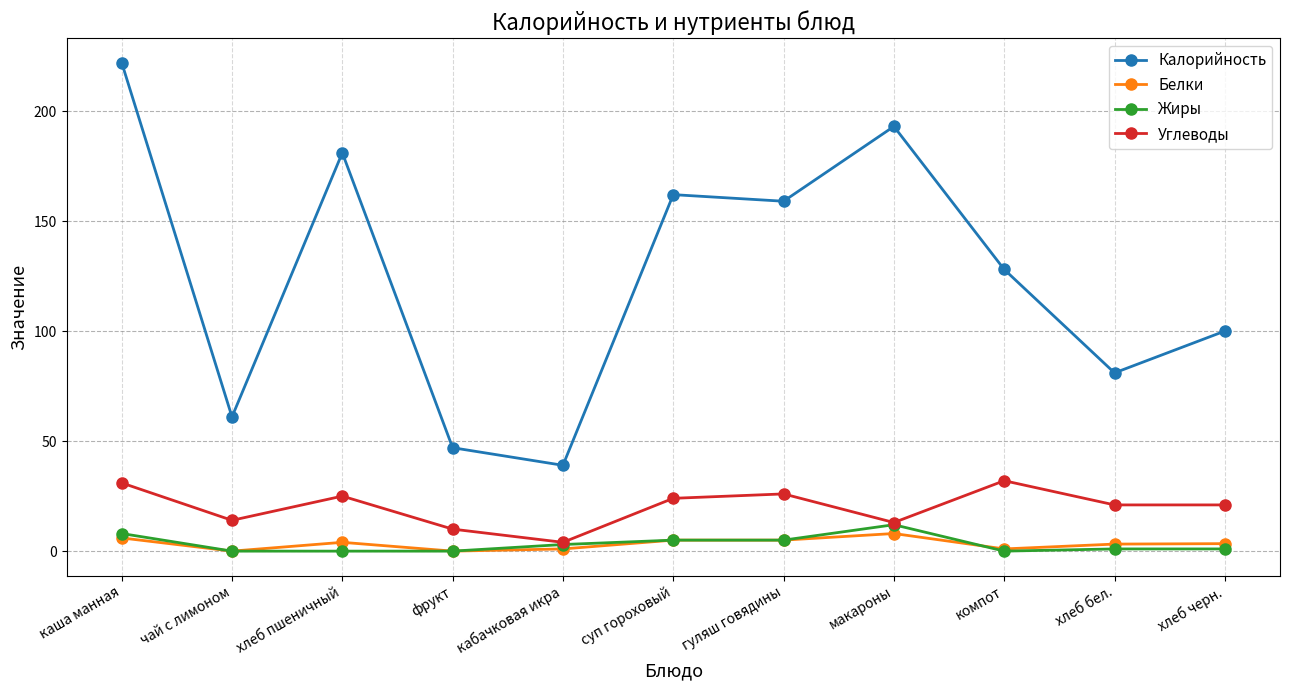

Is this an area chart (filled region under the line)?

No